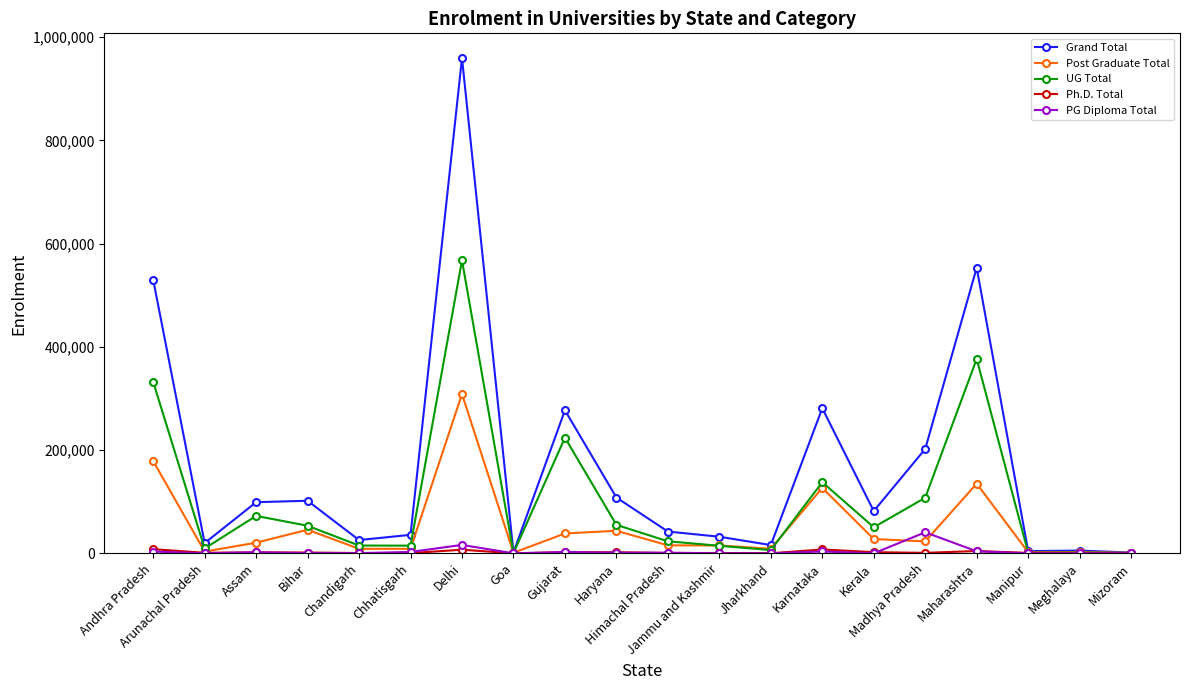

What is the maximum value for Grand Total?

959400